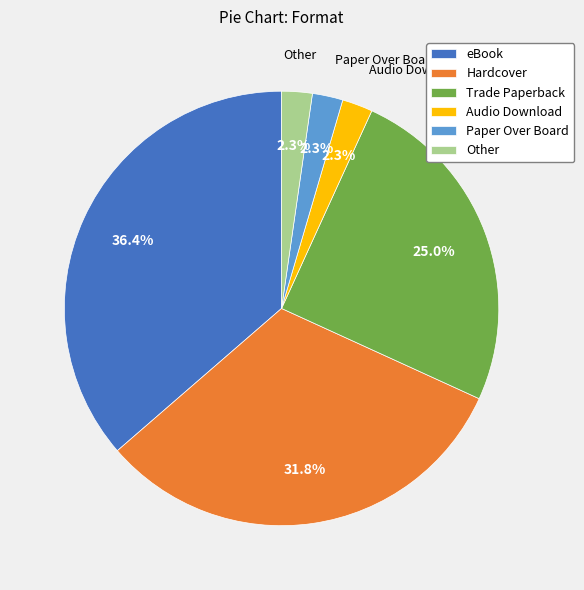

What portion of the pie excludes Audio Download?

97.7%